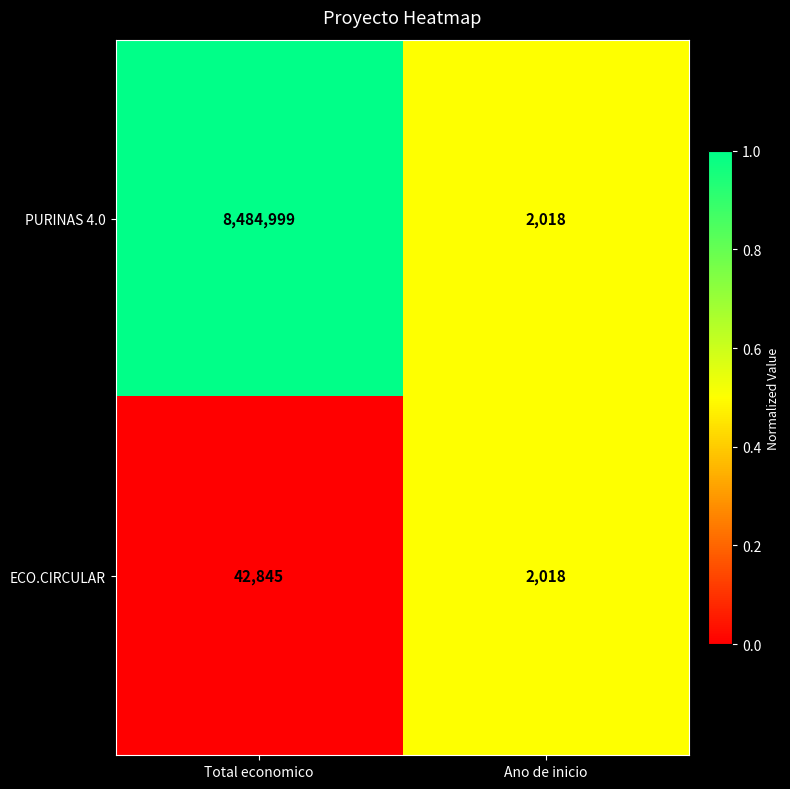

List the series in order of their overall mean, highest first.

PURINAS 4.0, ECO.CIRCULAR